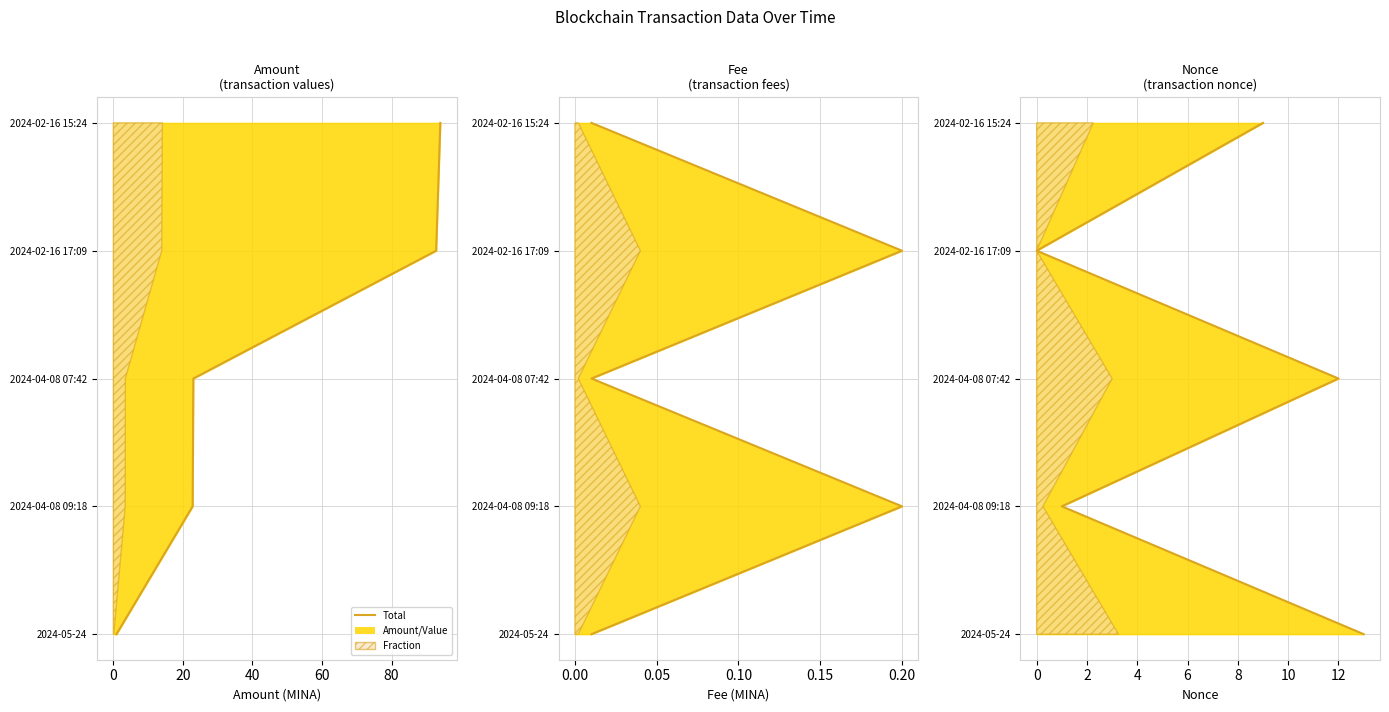

What is the ratio of the value at 0 to the value at 20?

0.5